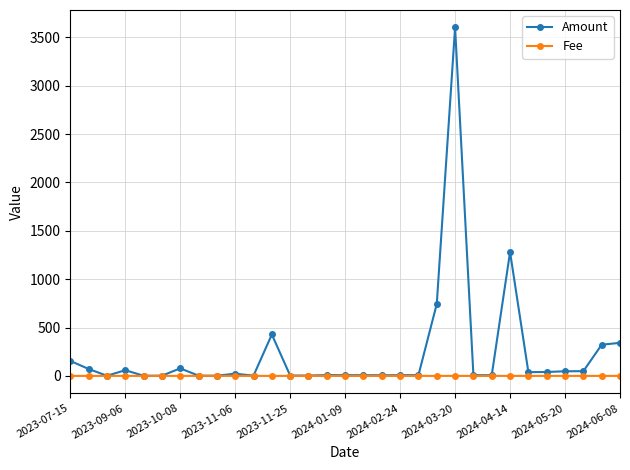

How many data points in Amount are above 8?

16